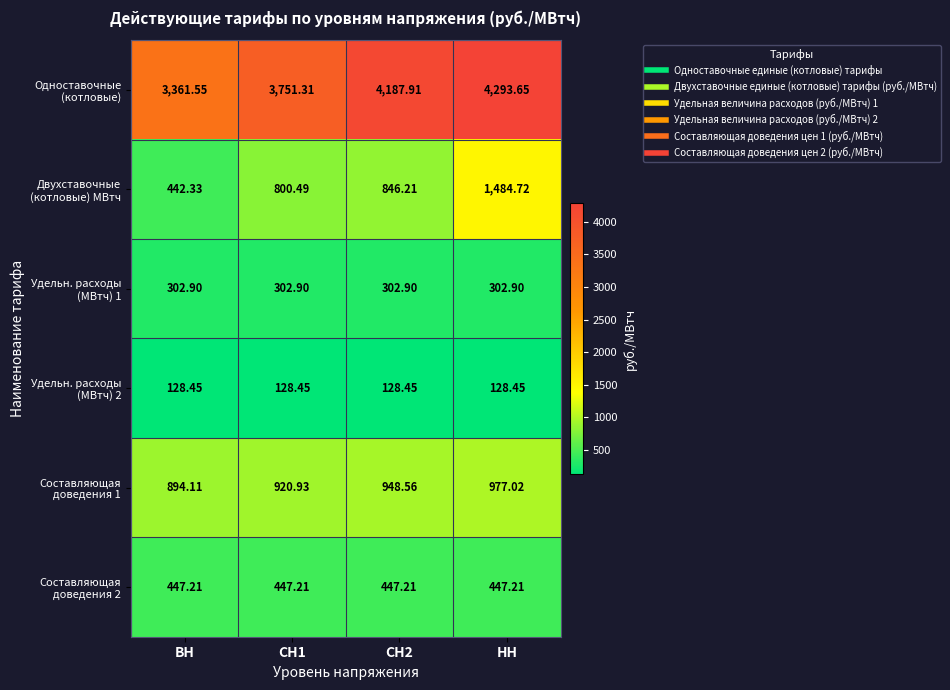

At which category does the chart reach its peak across all series?

НН